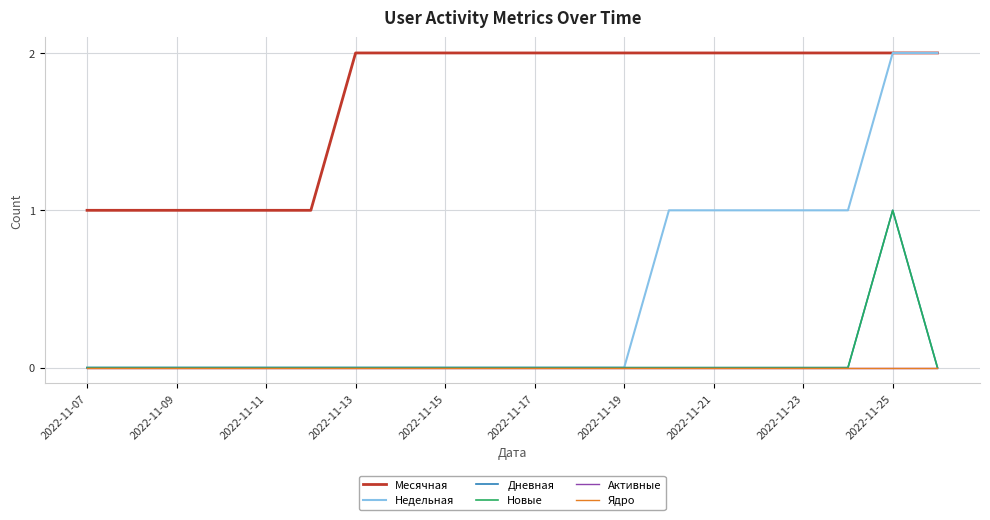

Does the chart display data point markers on the line(s)?

No